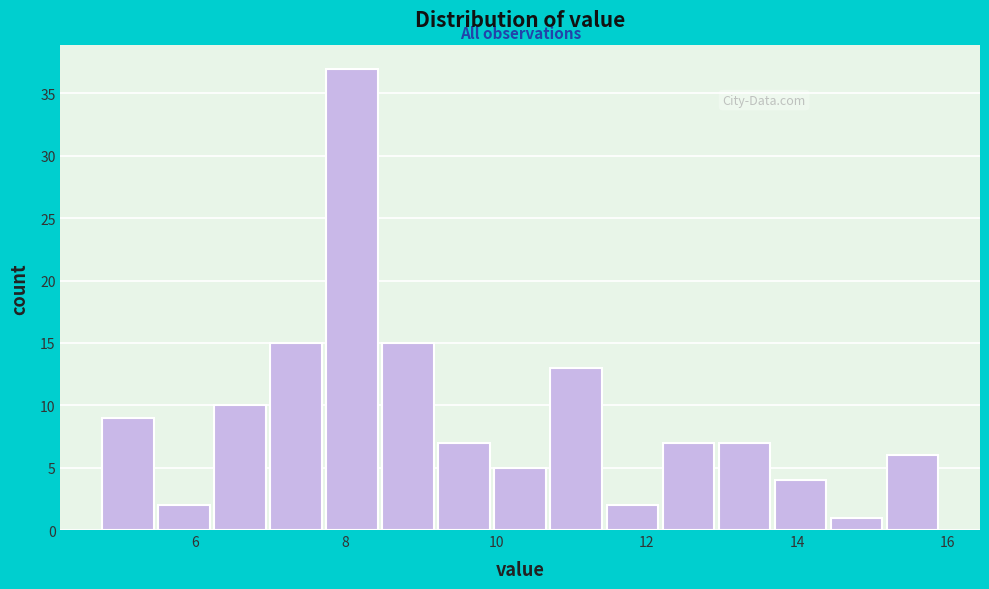

Read against the x-axis, roughly where is the centre of the tallest bar?

8.0